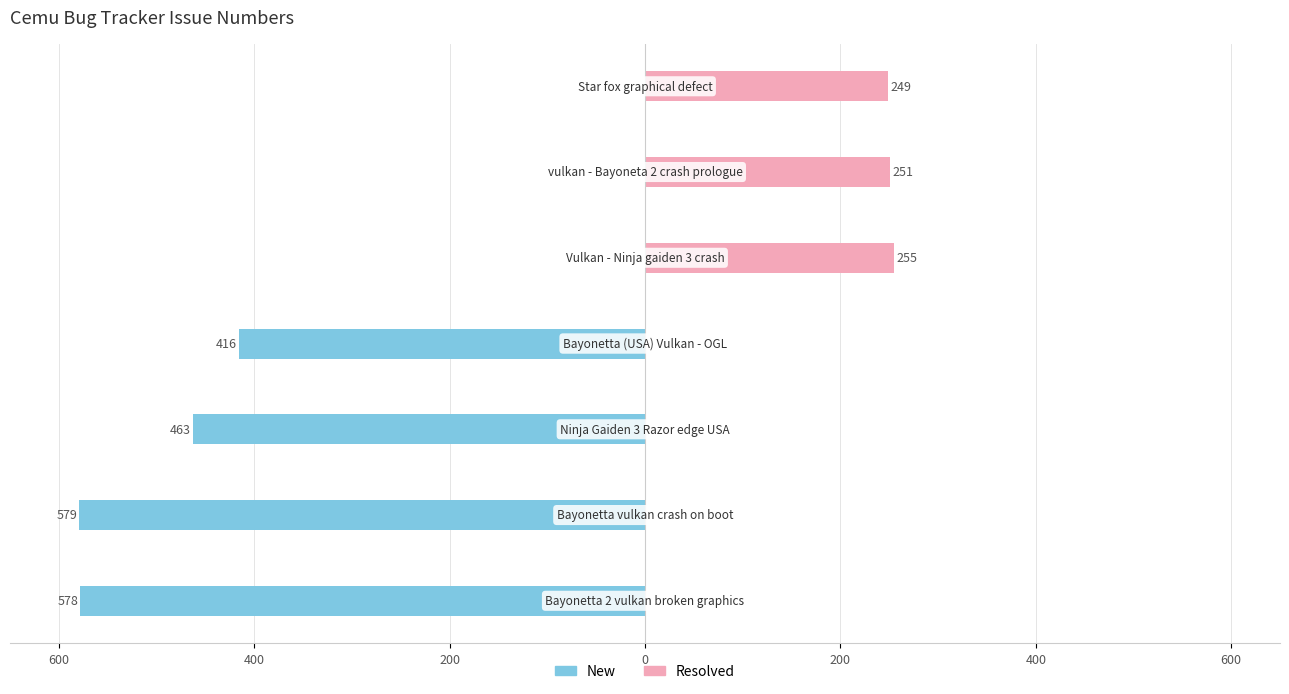

What is the sum of all Resolved values?

755